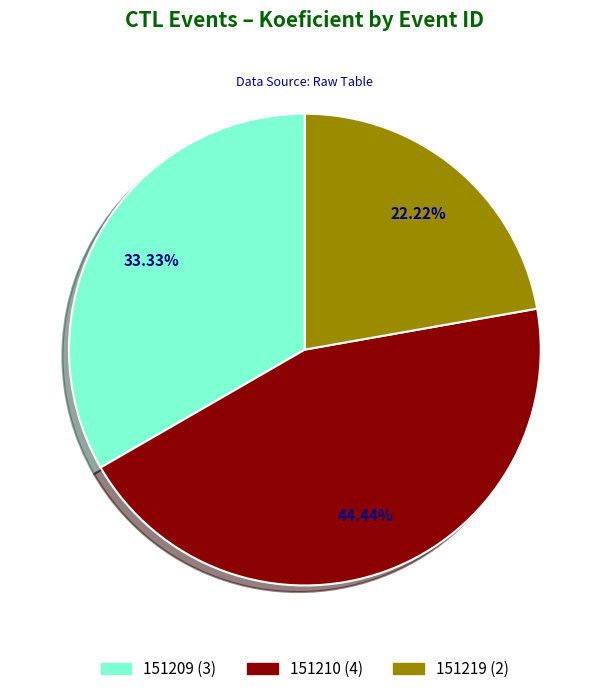

How many slices are in this pie chart?

3